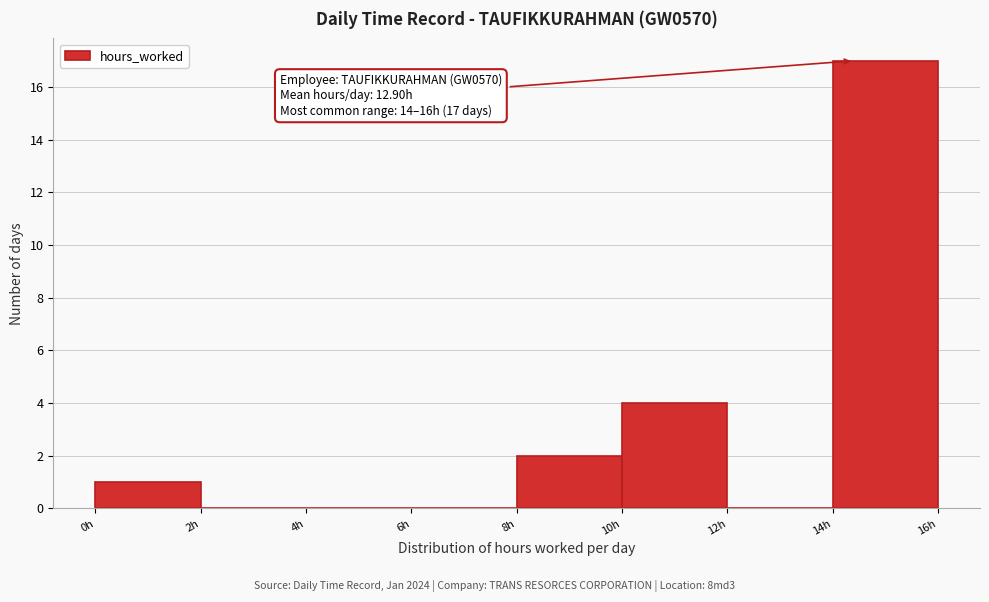

Which range on the x-axis has the tallest bar?

14 to 16